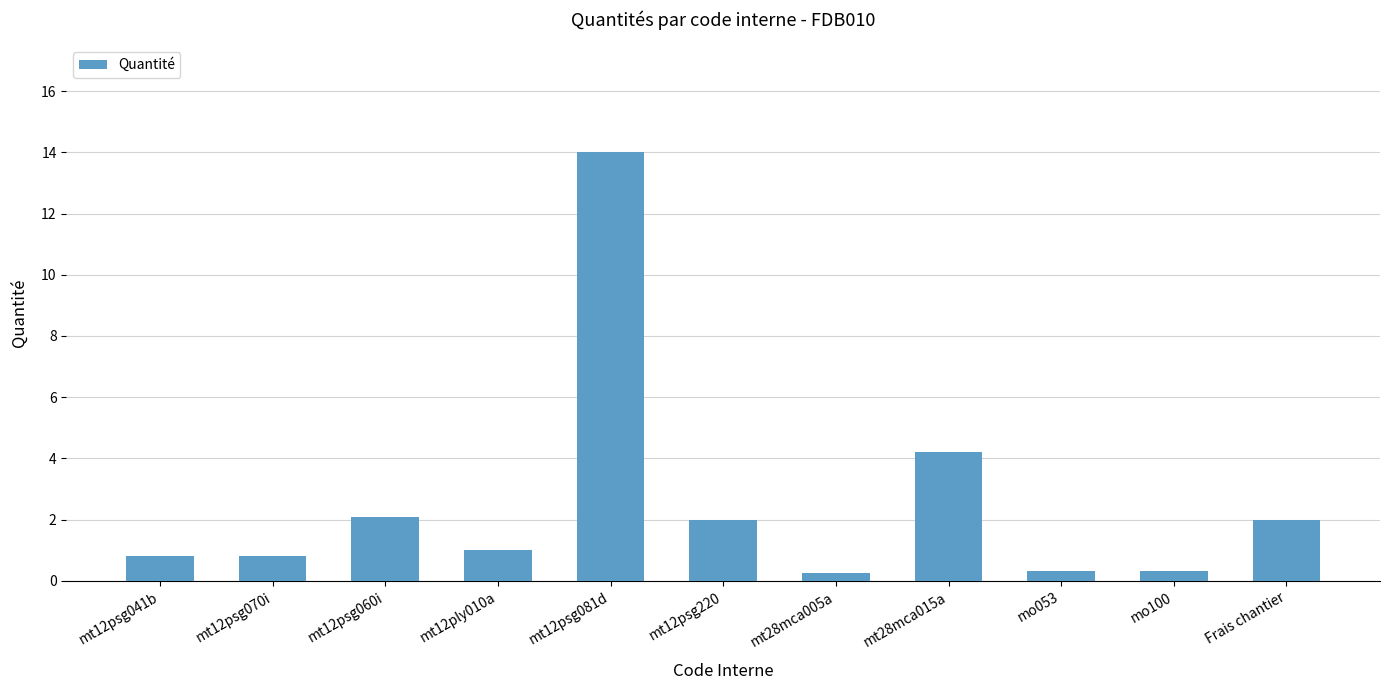

What is the value of the 6th bar from the left?

2.0